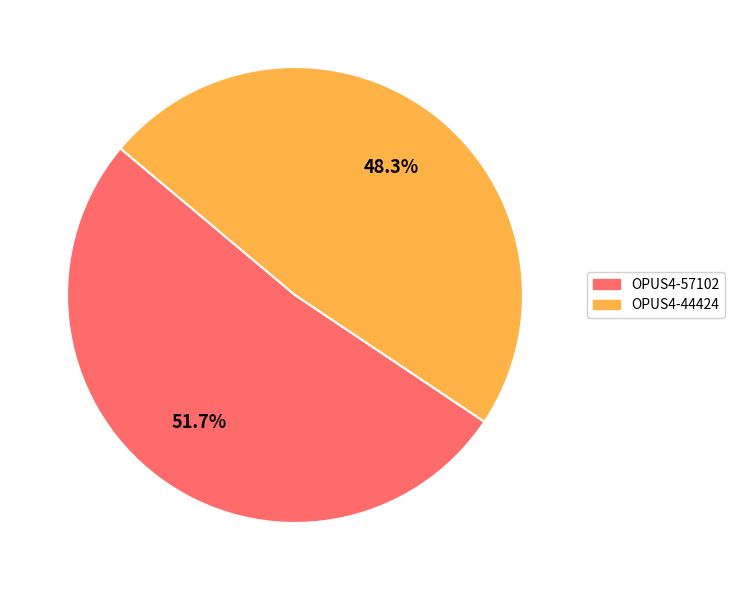

The OPUS4-57102 slice represents 52% of the pie. True or false?

True